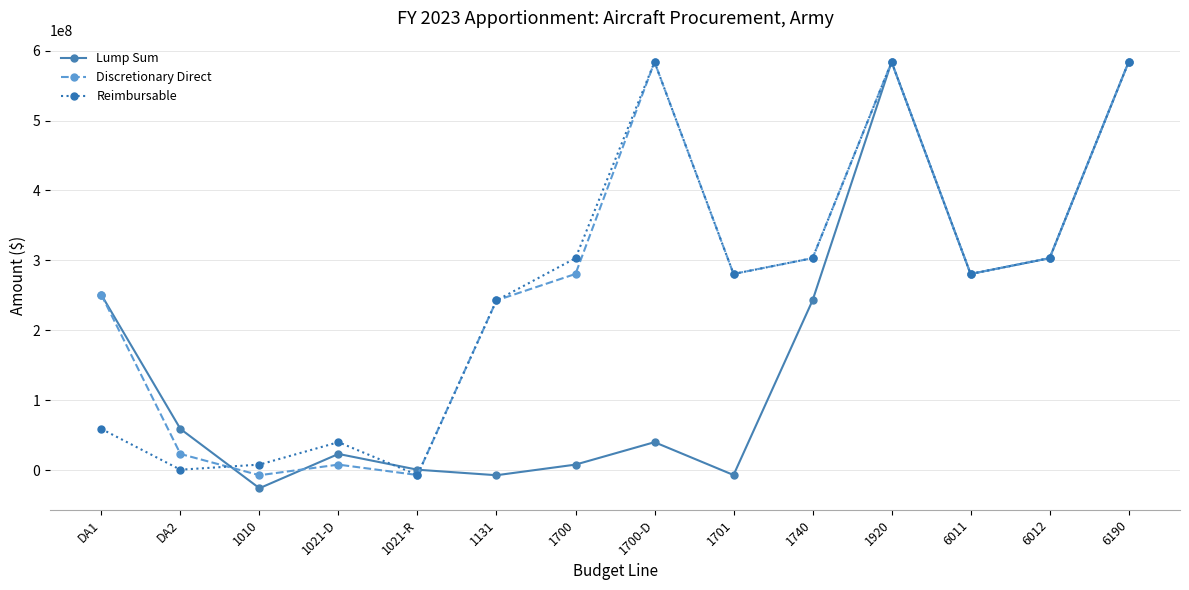

True or false: Reimbursable has more than 1 interior local peaks.

True